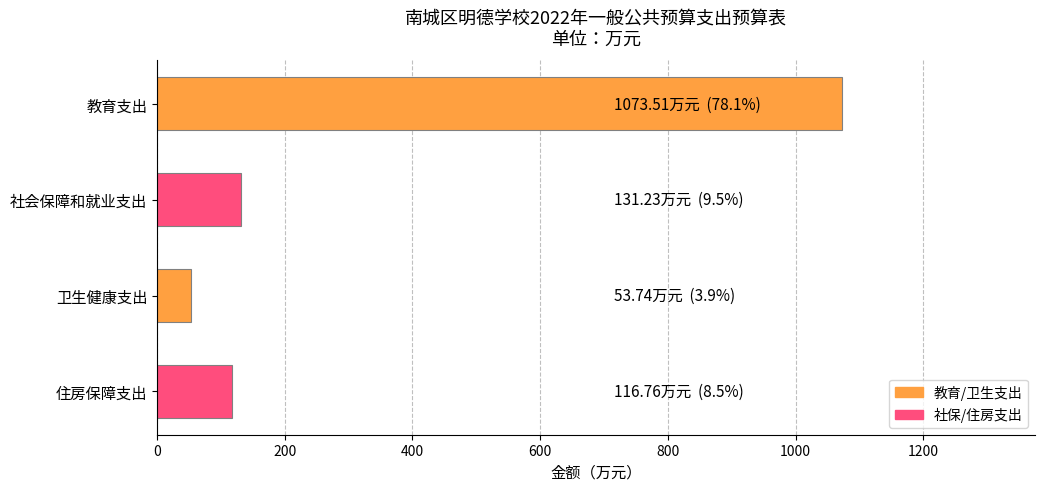

How many values exceed 131?

2